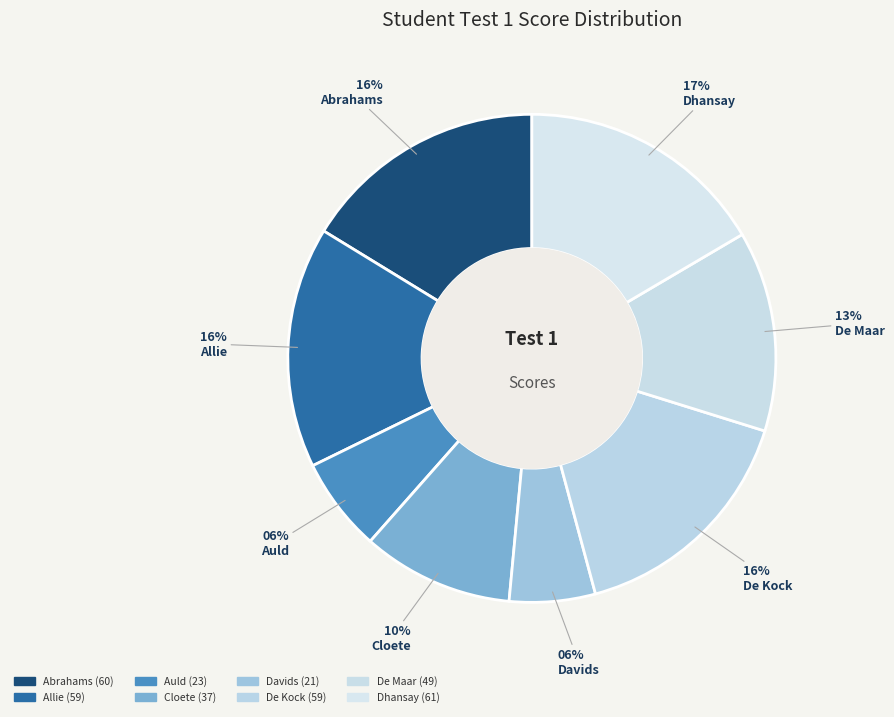

Count the number of slices in the pie.

8